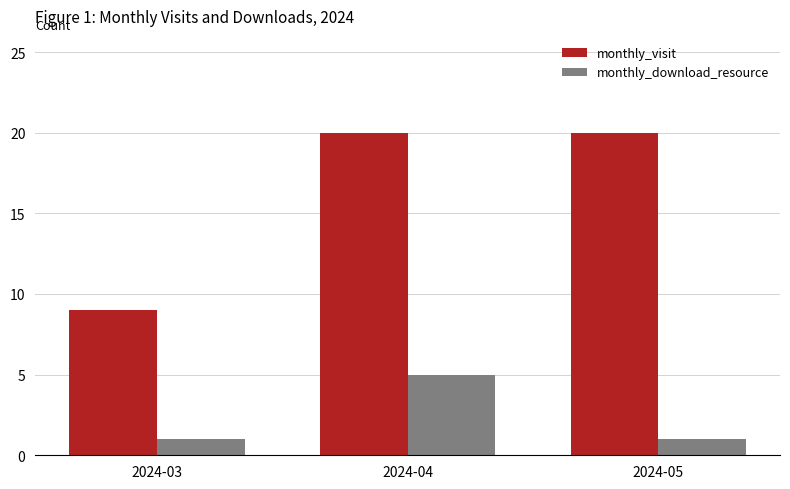

What is the sum of the monthly_download_resource values at 2024-03 and 2024-04?

6